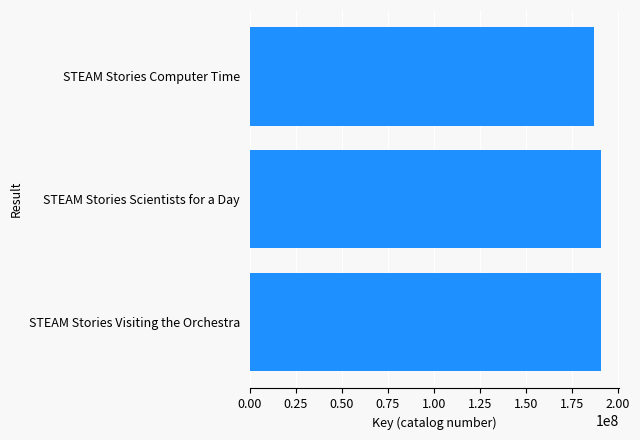

The value at STEAM Stories Computer Time is 186747340. True or false?

True